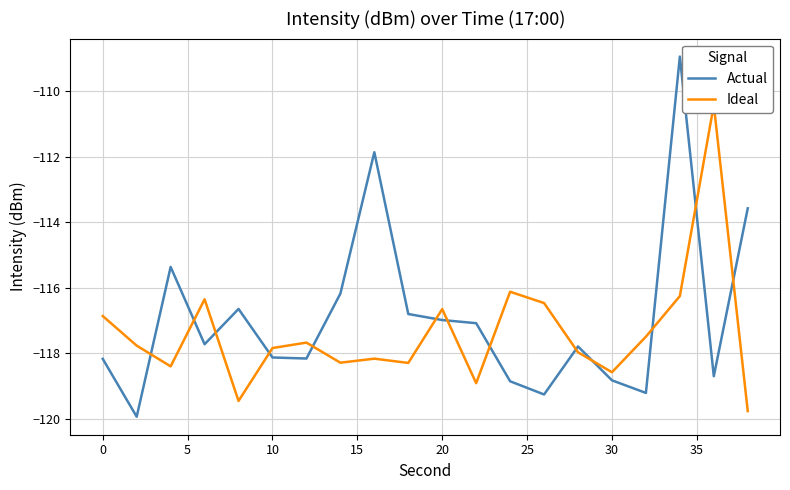

After their last crossing, which series has the higher values: Ideal or Actual?

Actual